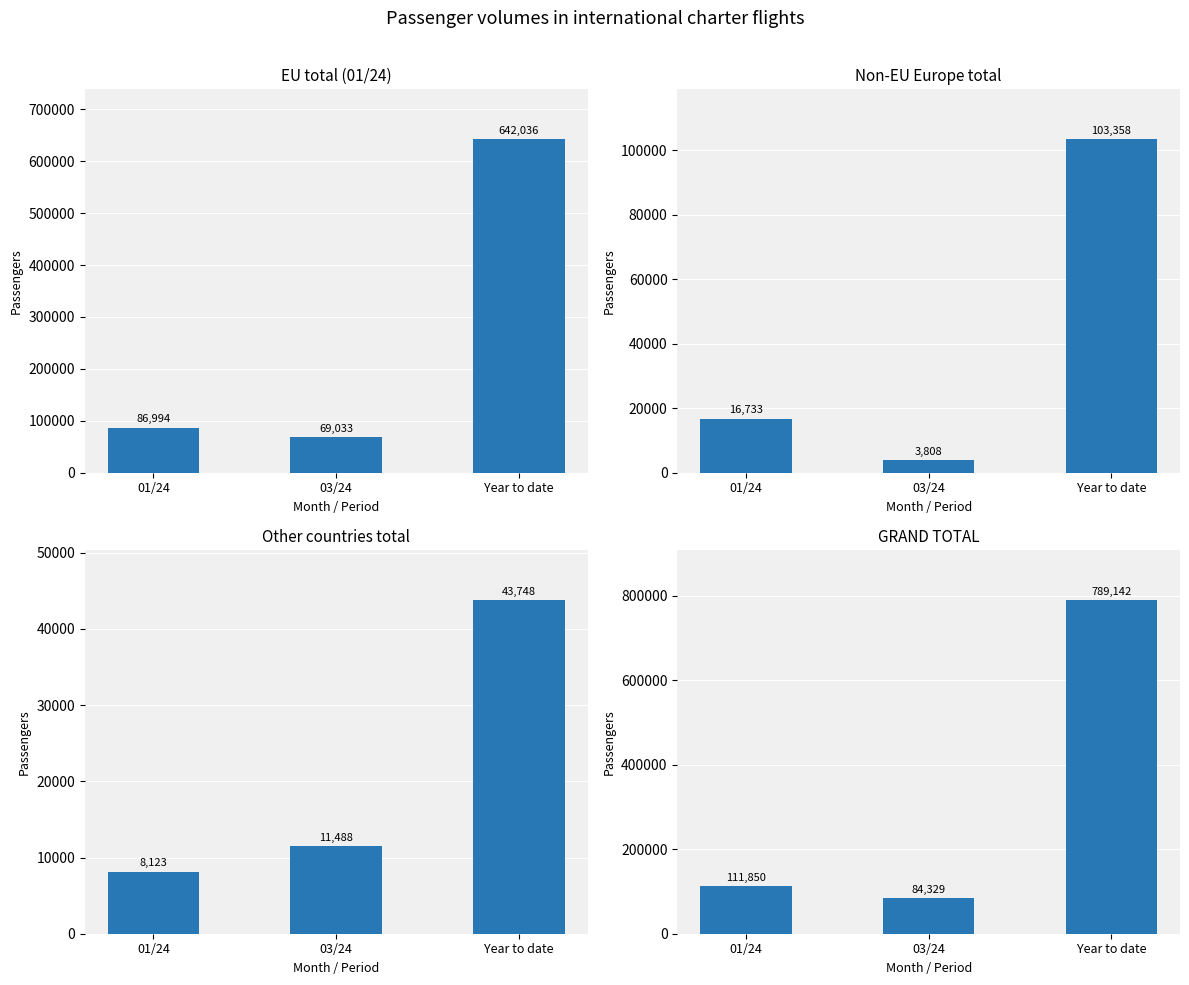

Rank the series at Year to date from highest to lowest value.

GRAND TOTAL, EU total (01/24), Non-EU Europe total, Other countries total